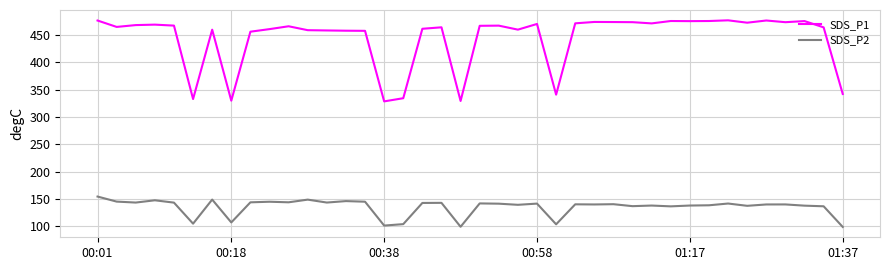

Rank the series by their maximum value, from highest to lowest.

SDS_P1, SDS_P2